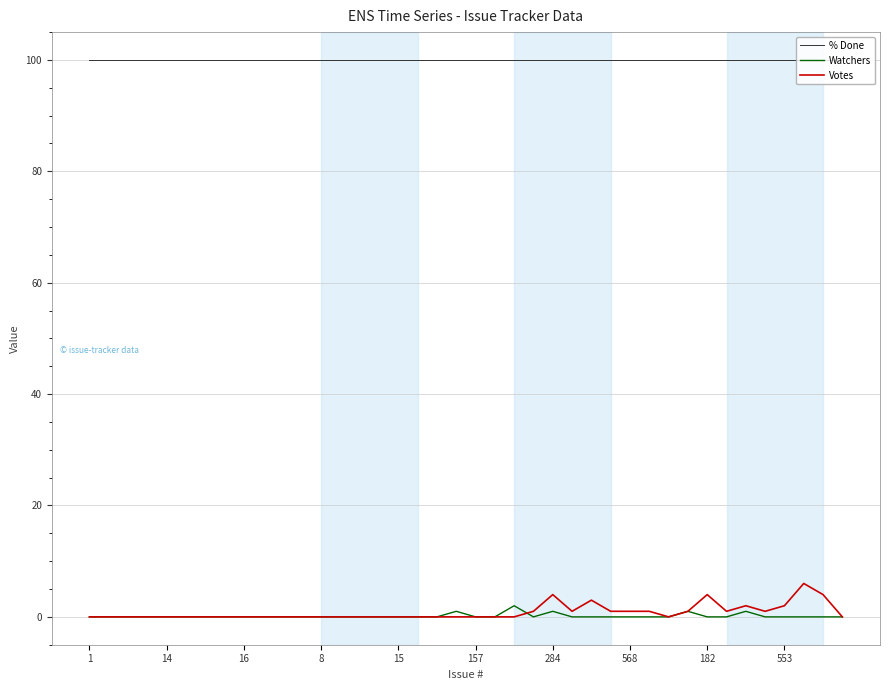

Which series has the largest range (max minus min)?

Votes